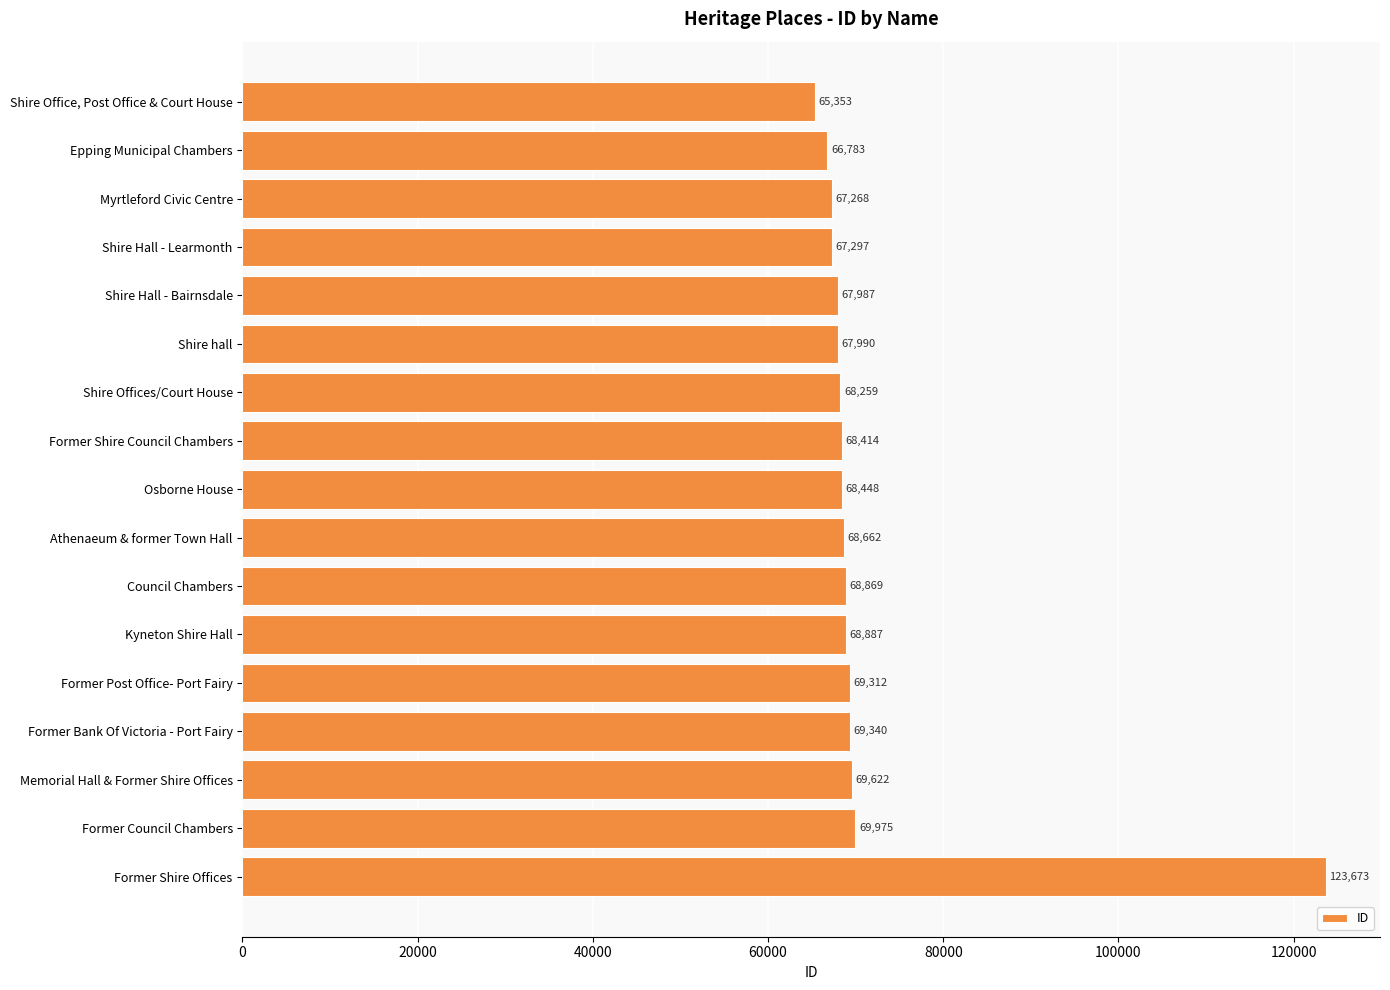

Reading top to bottom, list all the values displayed in this chart.

Shire Office, Post Office & Court House=65353	Epping Municipal Chambers=66783	Myrtleford Civic Centre=67268	Shire Hall - Learmonth=67297	Shire Hall - Bairnsdale=67987	Shire hall=67990	Shire Offices/Court House=68259	Former Shire Council Chambers=68414	Osborne House=68448	Athenaeum & former Town Hall=68662	Council Chambers=68869	Kyneton Shire Hall=68887	Former Post Office- Port Fairy=69312	Former Bank Of Victoria - Port Fairy=69340	Memorial Hall & Former Shire Offices=69622	Former Council Chambers=69975	Former Shire Offices=123673